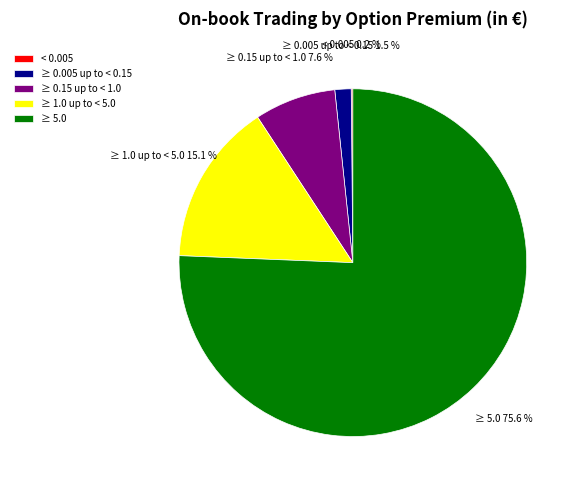

Combined, what portion of the pie is ≥ 0.005 up to < 0.15 and ≥ 1.0 up to < 5.0?

16.6%